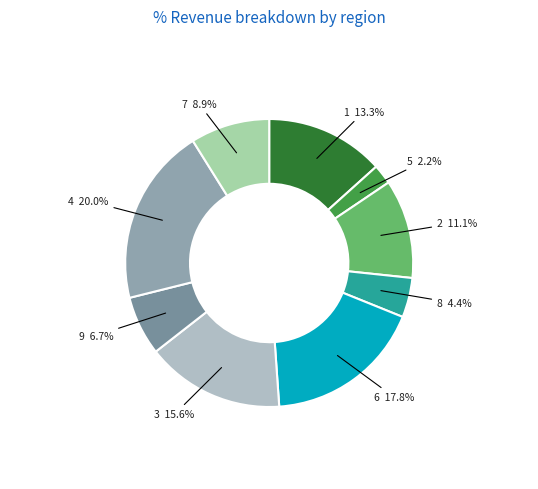

What is the ratio of the value at 7 to the value at 8?

2.0